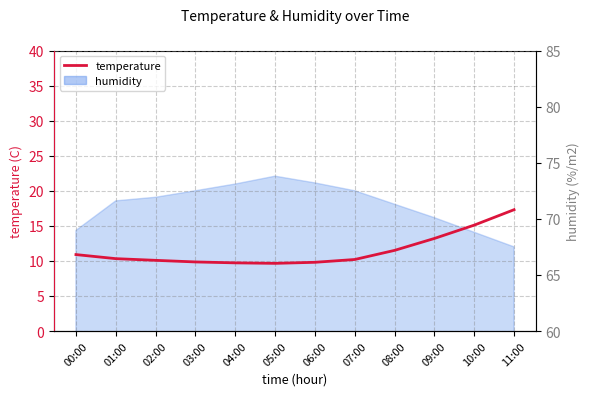

List the labels in order of value, smallest first.

05:00, 04:00, 06:00, 03:00, 02:00, 07:00, 01:00, 00:00, 08:00, 09:00, 10:00, 11:00